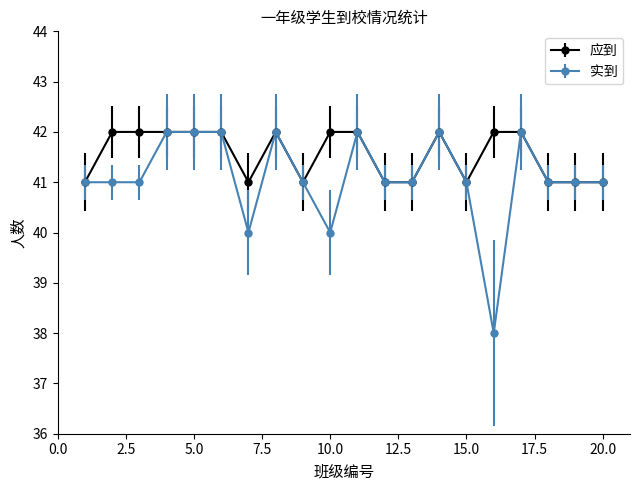

Which series has the largest total across all categories?

应到